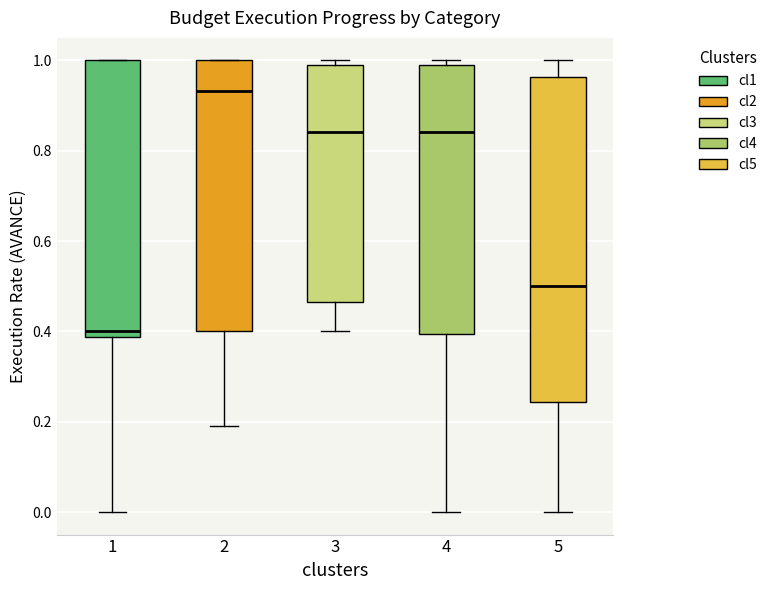

Which box's median line is the highest?

2